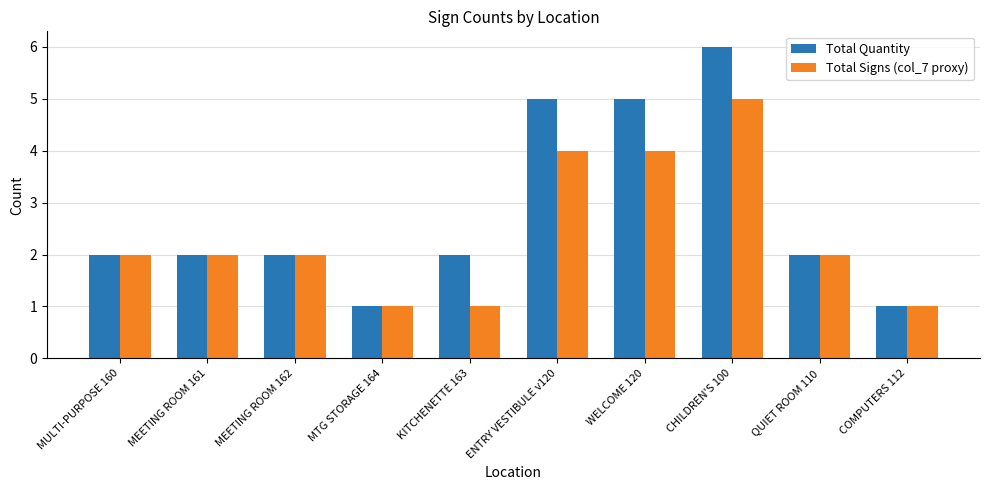

Reading right to left, list all the values displayed in this chart.

Total Quantity: COMPUTERS 112=1	QUIET ROOM 110=2	CHILDREN'S 100=6	WELCOME 120=5	ENTRY VESTIBULE v120=5	KITCHENETTE 163=2	MTG STORAGE 164=1	MEETING ROOM 162=2	MEETING ROOM 161=2	MULTI-PURPOSE 160=2
Total Signs (col_7 proxy): COMPUTERS 112=1	QUIET ROOM 110=2	CHILDREN'S 100=5	WELCOME 120=4	ENTRY VESTIBULE v120=4	KITCHENETTE 163=1	MTG STORAGE 164=1	MEETING ROOM 162=2	MEETING ROOM 161=2	MULTI-PURPOSE 160=2